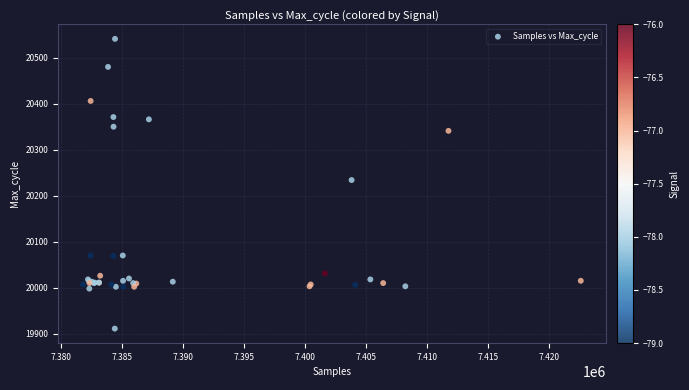

What Y value in the scatter plot is closest to 20226?

20234